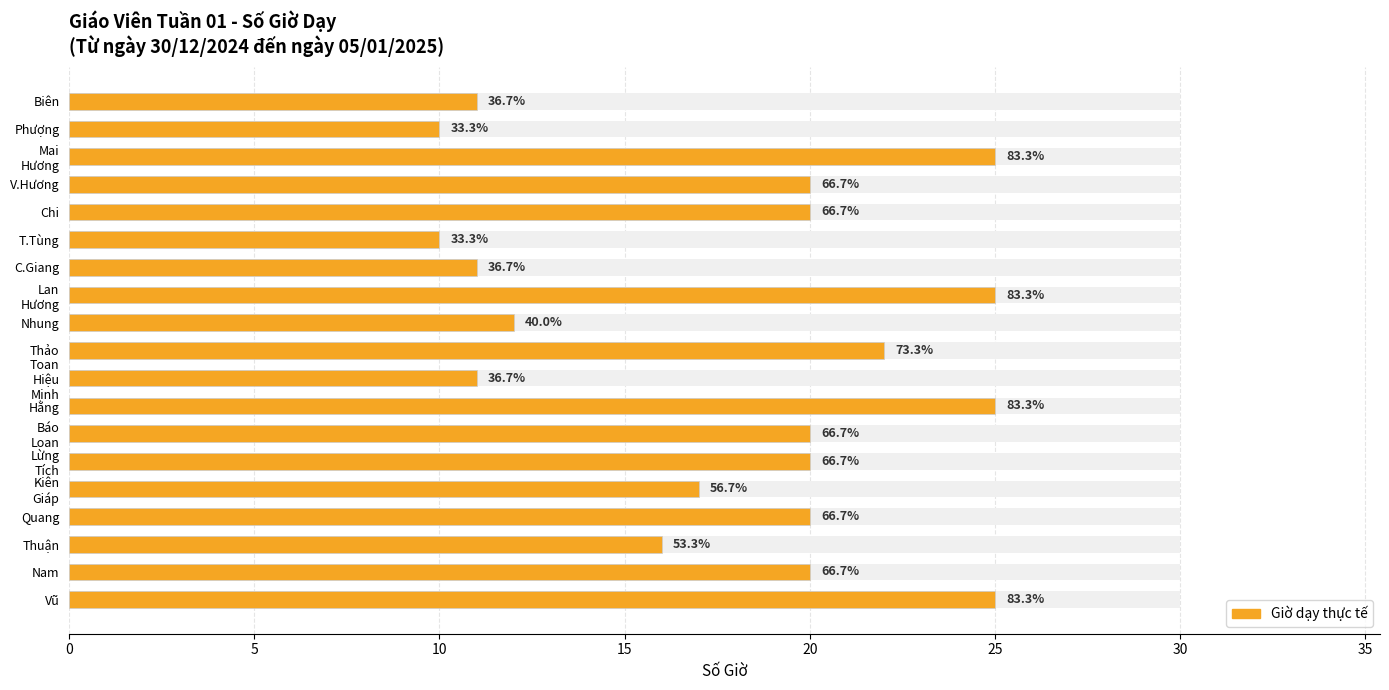

The chart shows a value of 36 at V.Hương. True or false?

False